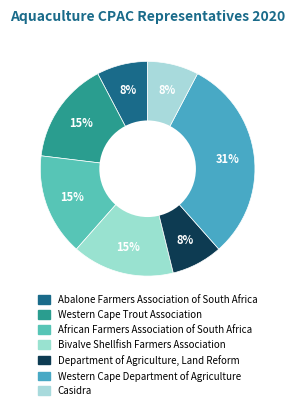

To the nearest percent, what is the difference between the largest and smallest slice percentages?

23%